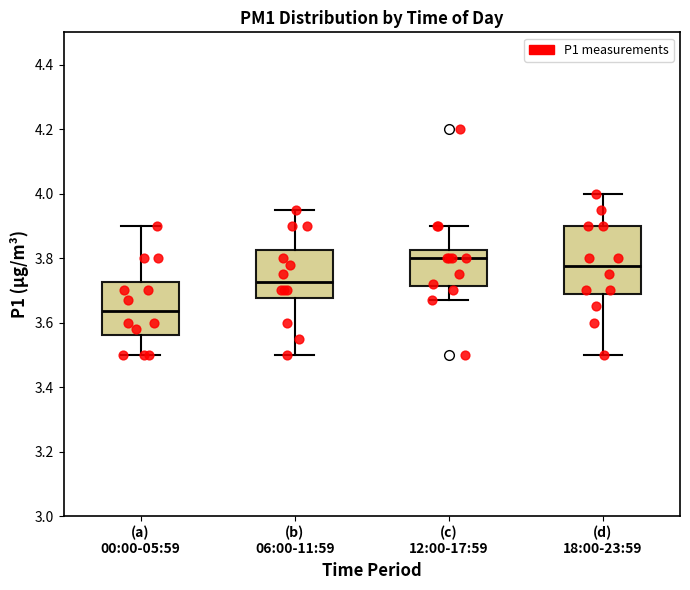

Reading left to right, read every box against the y-axis: the position of its median line, the range the box covers, and the ends of its whiskers. The values are not printed on the chart, so give them approximately, as read against the axis.

(a) 00:00-05:59: median 3.64, box 3.56 to 3.72, whiskers 3.50 to 3.90
(b) 06:00-11:59: median 3.72, box 3.68 to 3.82, whiskers 3.50 to 3.96
(c) 12:00-17:59: median 3.80, box 3.72 to 3.82, whiskers 3.68 to 3.90
(d) 18:00-23:59: median 3.78, box 3.68 to 3.90, whiskers 3.50 to 4.00